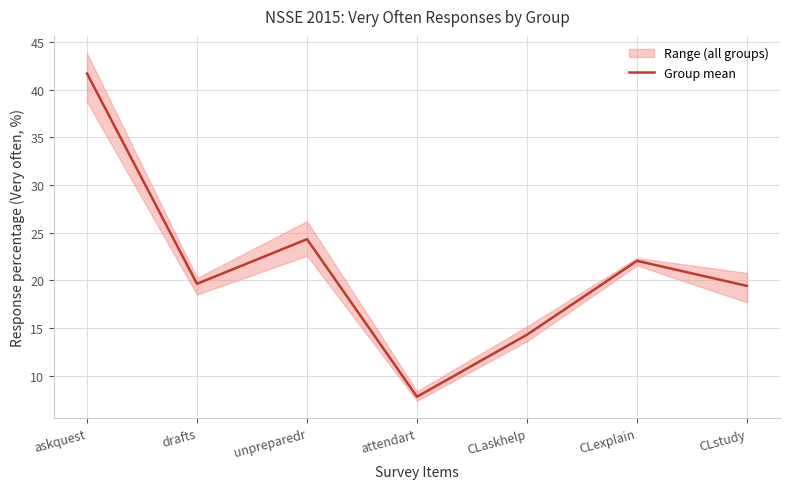

Approximately how many times larger is the value at drafts compared to attendart?

2.5